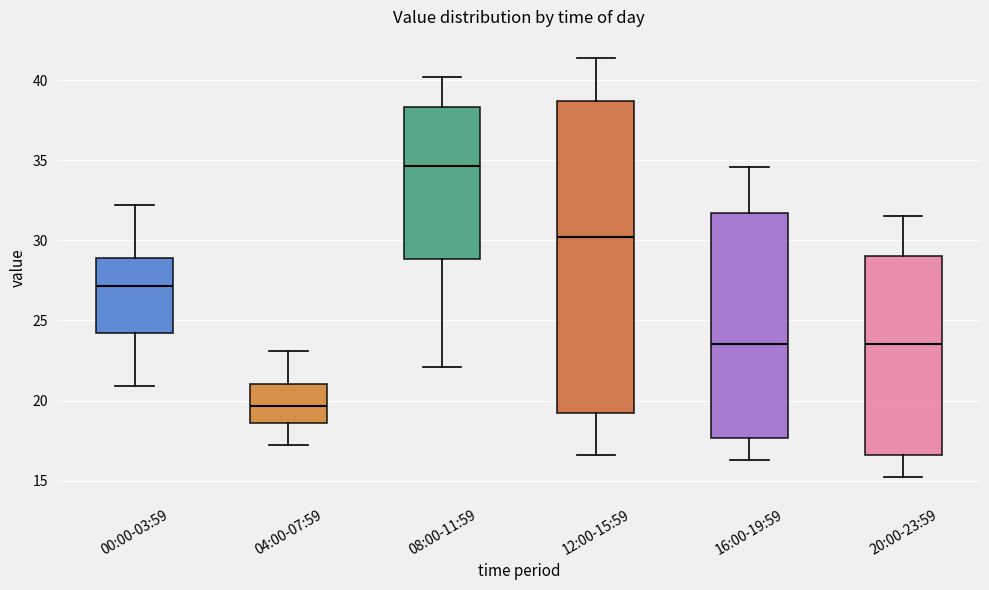

Where does the lower whisker of the box for 04:00-07:59 end on the y-axis? The values are not printed on the chart, so give them approximately, as read against the axis.

17.0